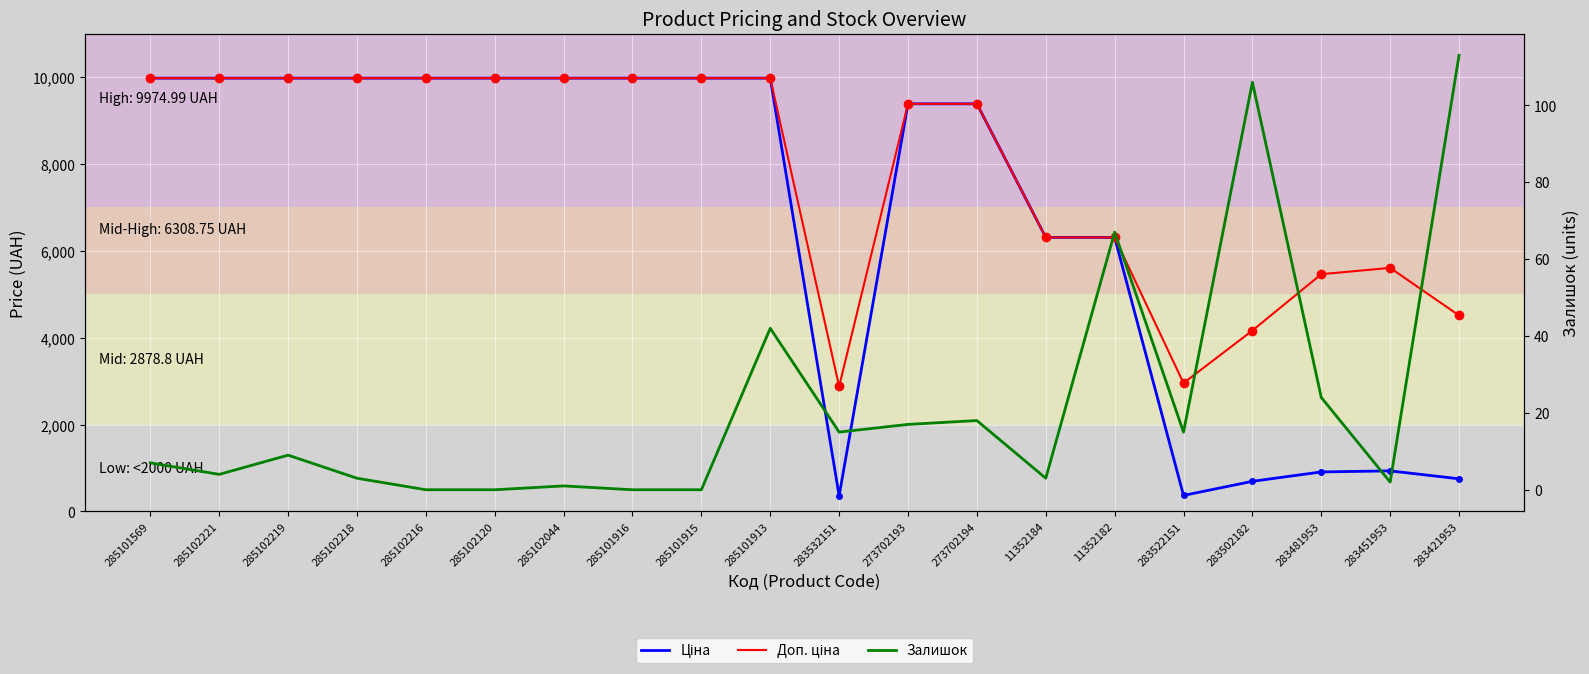

The Ціна series shows 9577.1 at 11352184. True or false?

False